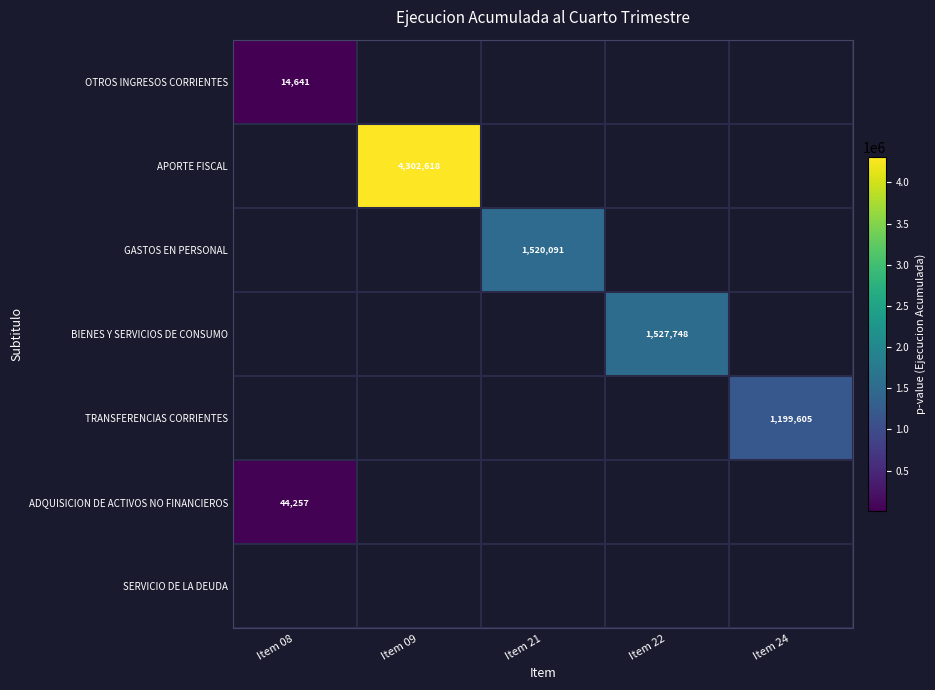

The GASTOS EN PERSONAL series shows 1520091 at Item 21. True or false?

True